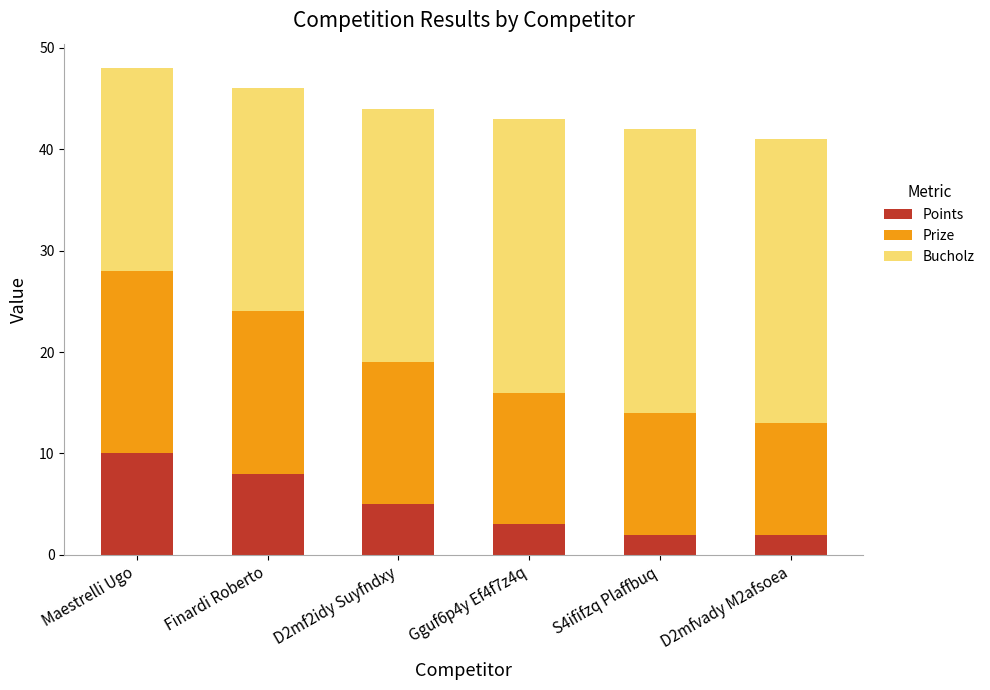

What is the maximum value for Points?

10